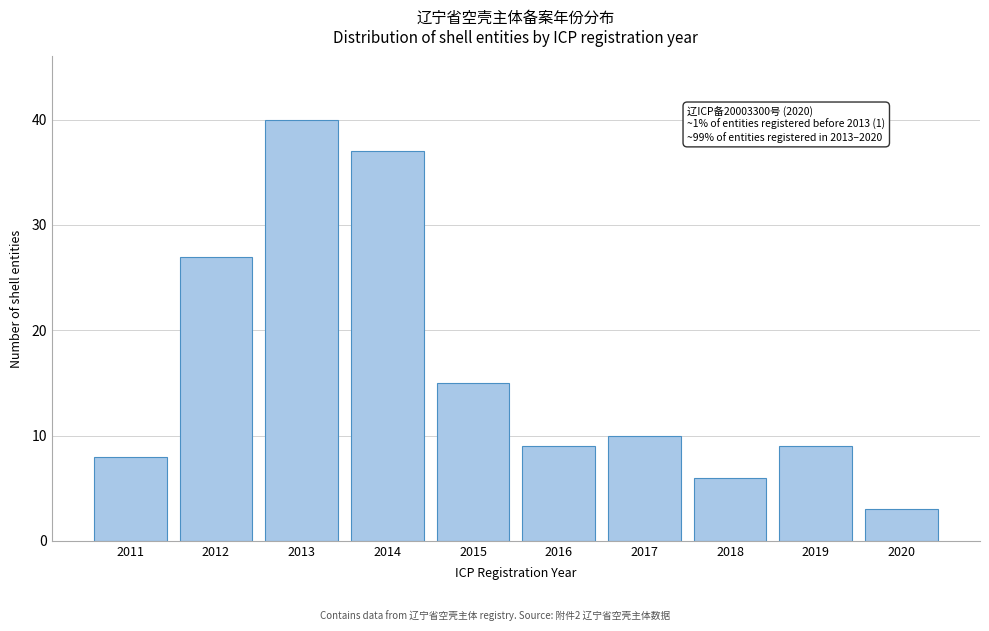

Reading left to right, list all the values displayed in this chart.

2011=8	2012=27	2013=40	2014=37	2015=15	2016=9	2017=10	2018=6	2019=9	2020=3